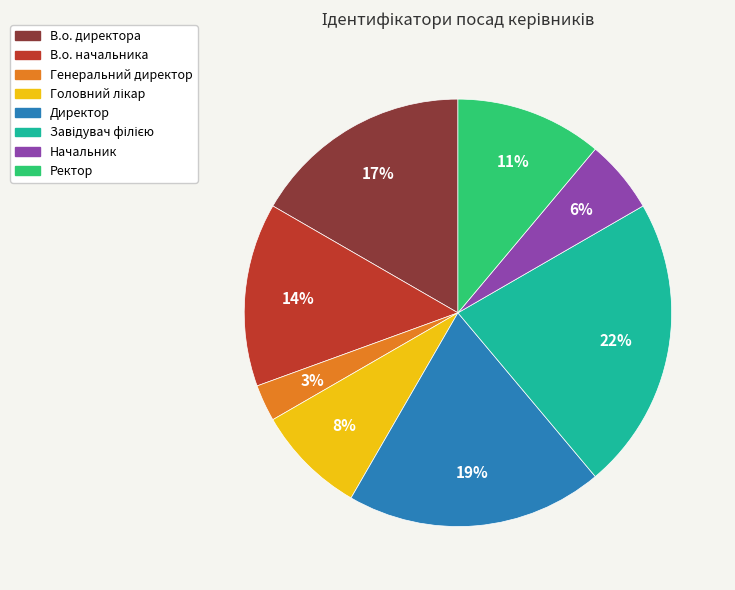

Is the sum of Ректор and Начальник greater than half?

No